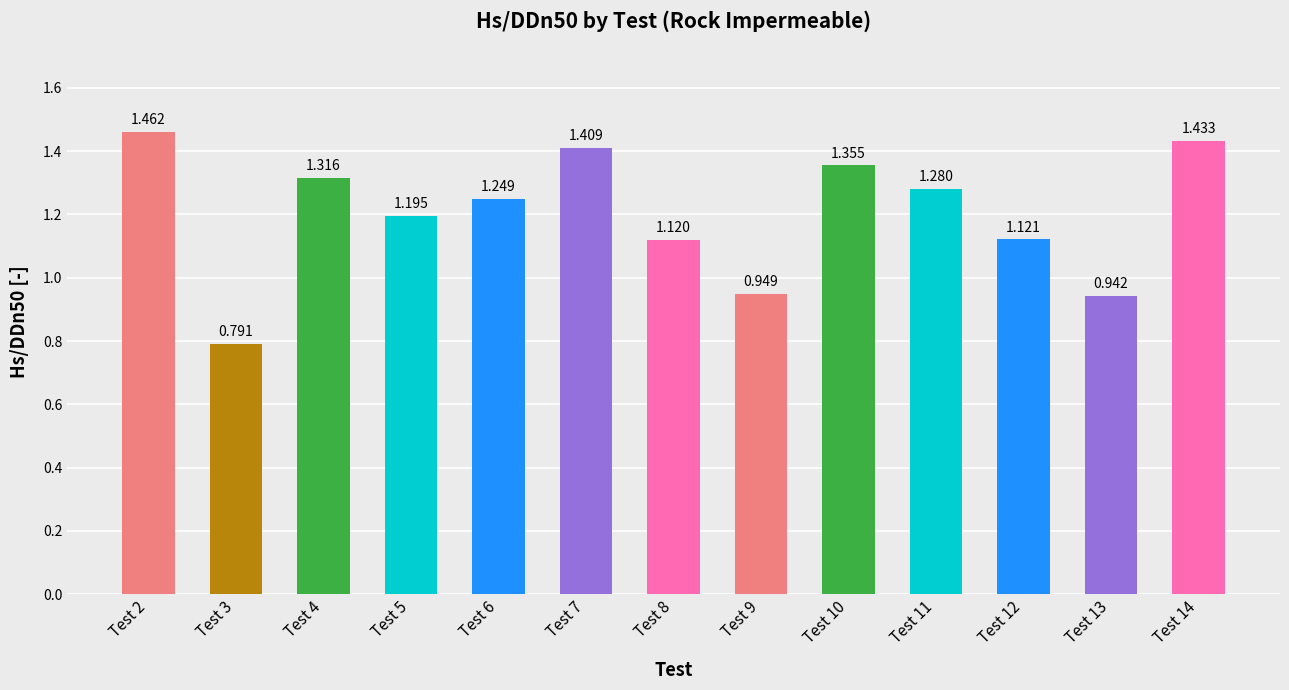

Is it true that the value at Test 2 is 0.5?

False